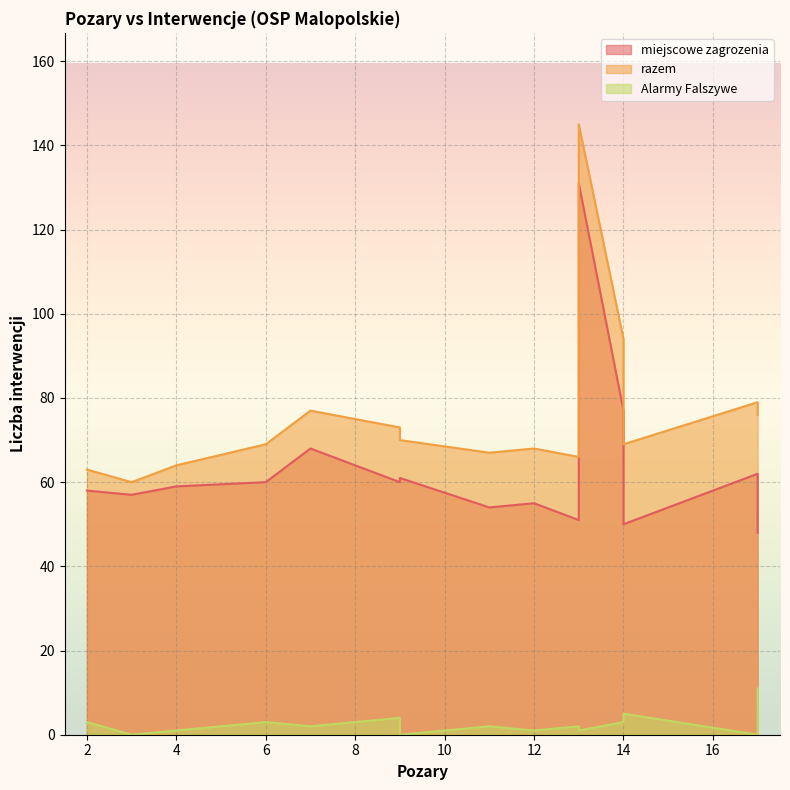

What is the highest value of the miejscowe zagrozenia series?

131